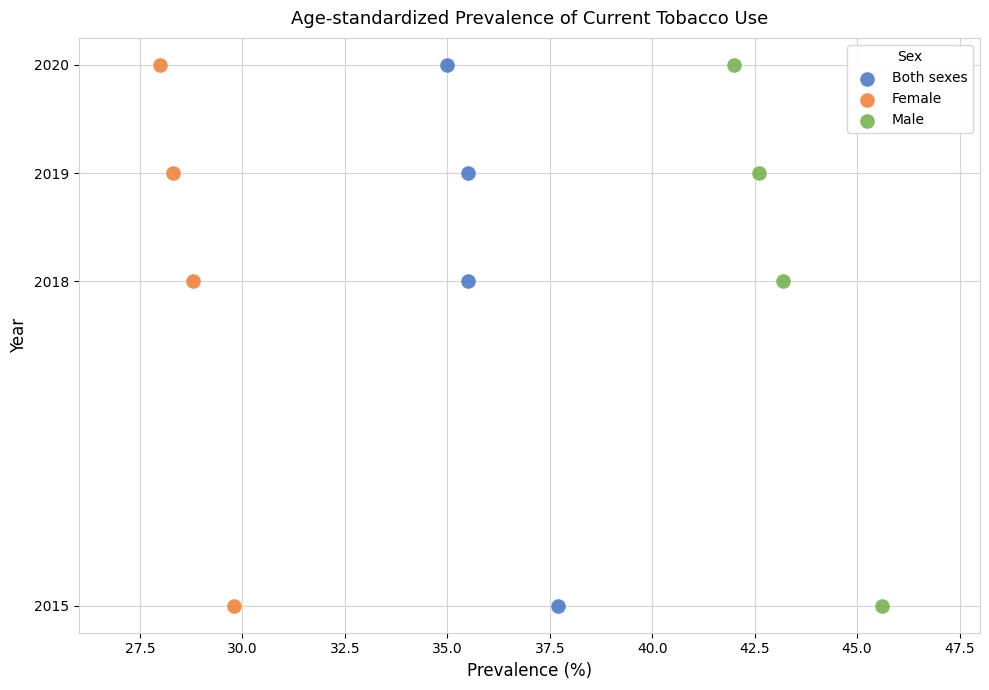

What are all the series names shown in the legend?

Both sexes, Female, Male